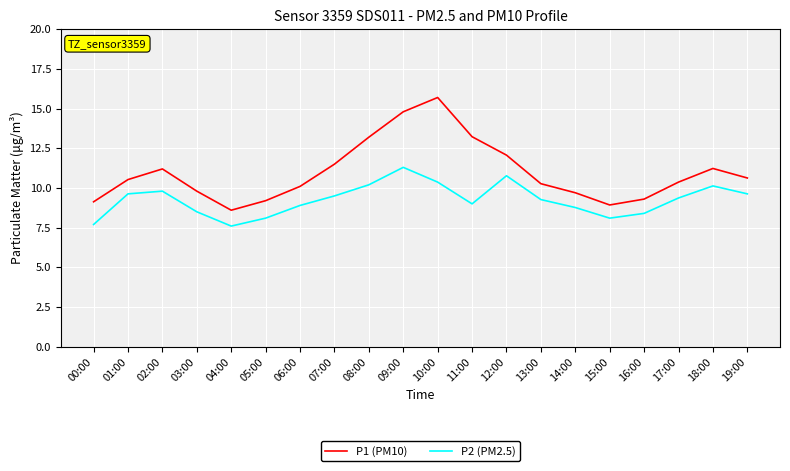

In P2 (PM2.5), how many points are higher than both neighbors (excluding endpoints)?

4